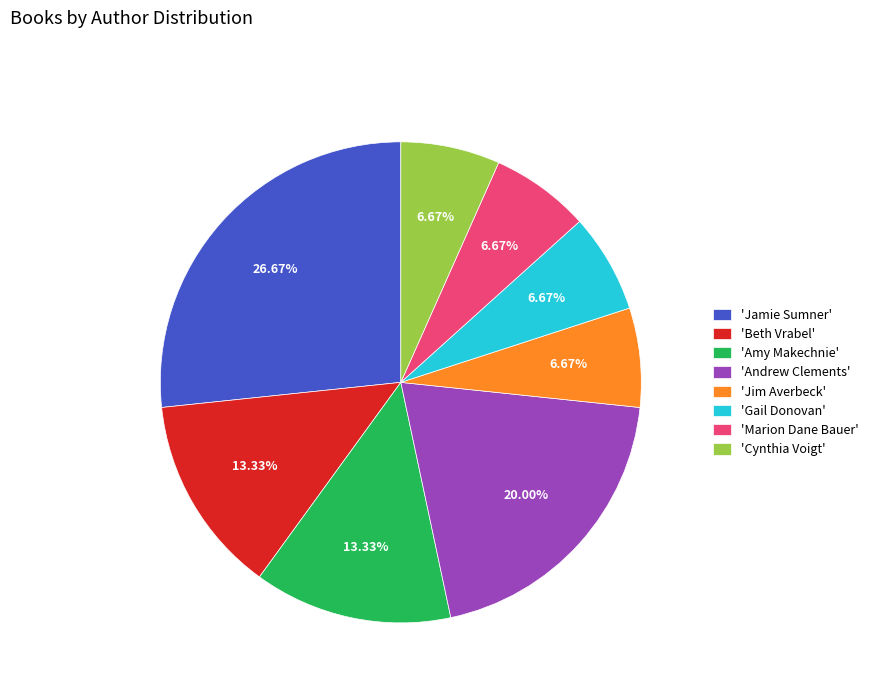

What is the largest slice in the pie chart?

'Jamie Sumner'